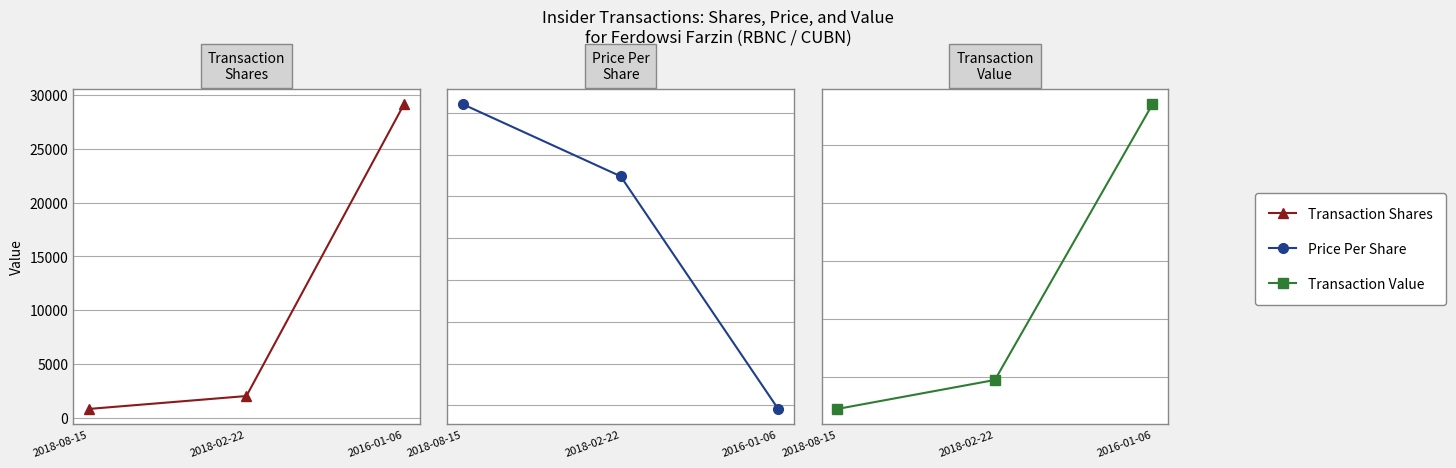

What is the greatest value displayed?

285153.0